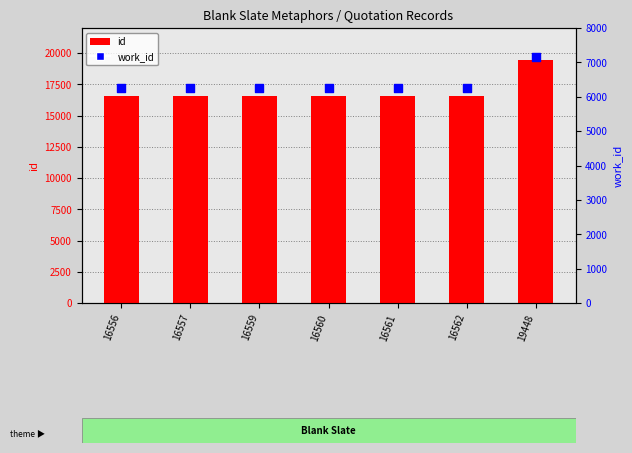

What are all the series names shown in the legend?

id, work_id